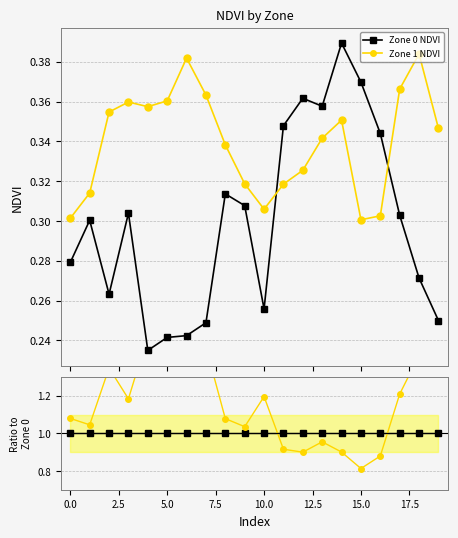

Count the number of categories in the chart.

20